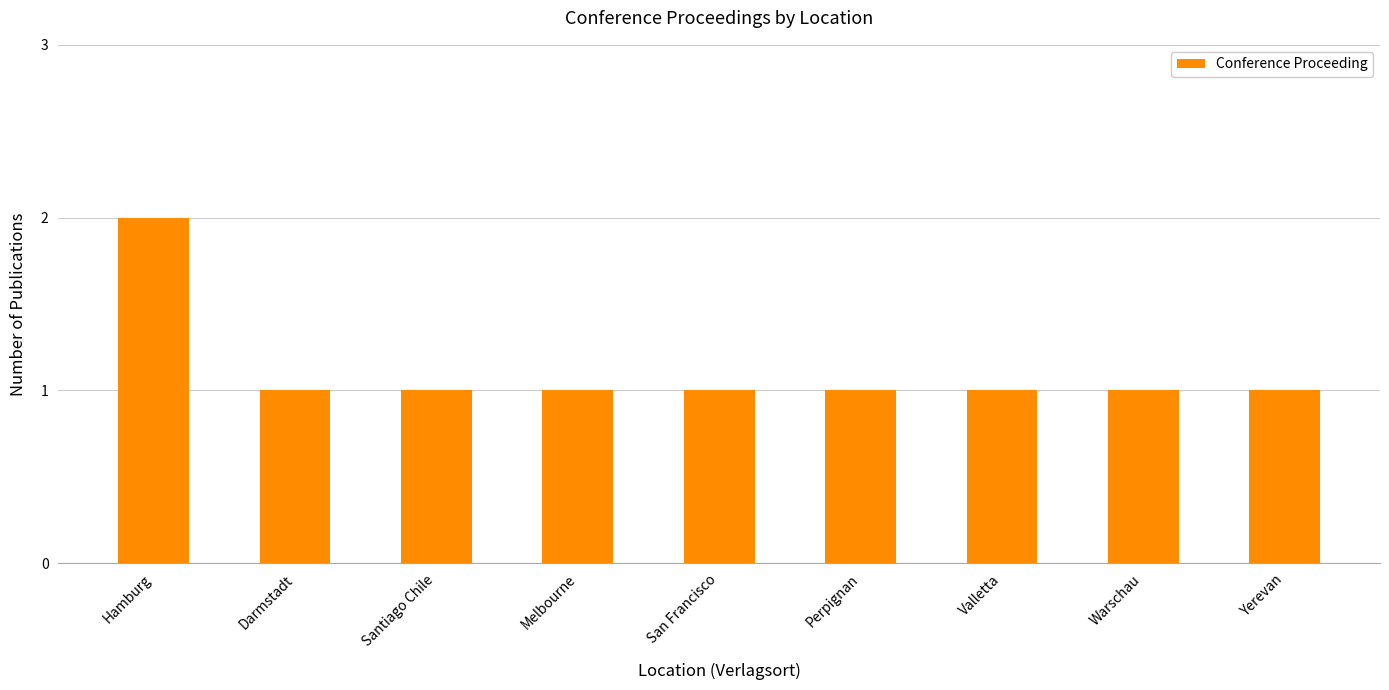

Reading left to right, transcribe all the data shown in this chart.

2	1	1	1	1	1	1	1	1